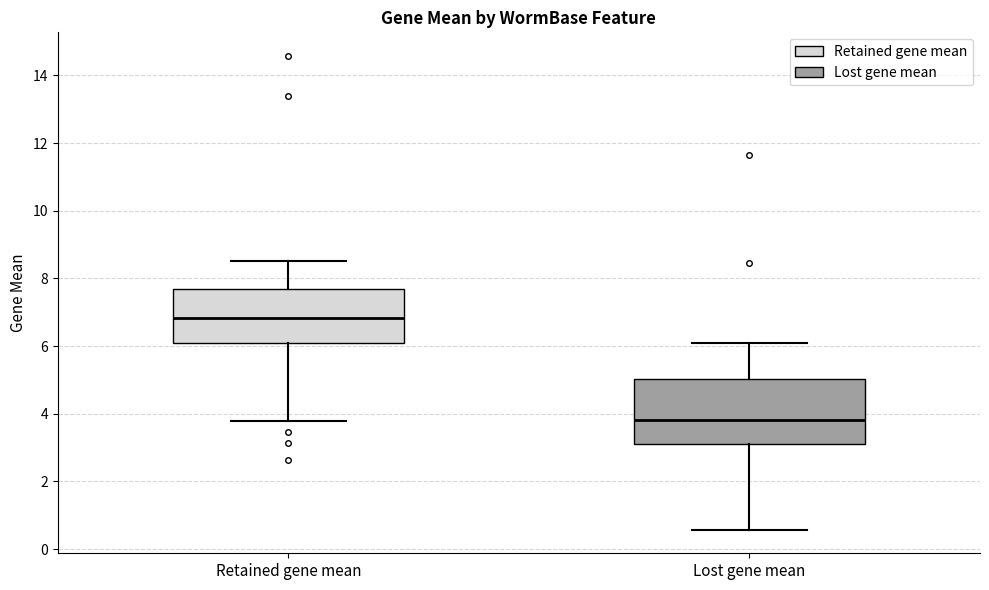

Which box has the lowest median line?

Lost gene mean